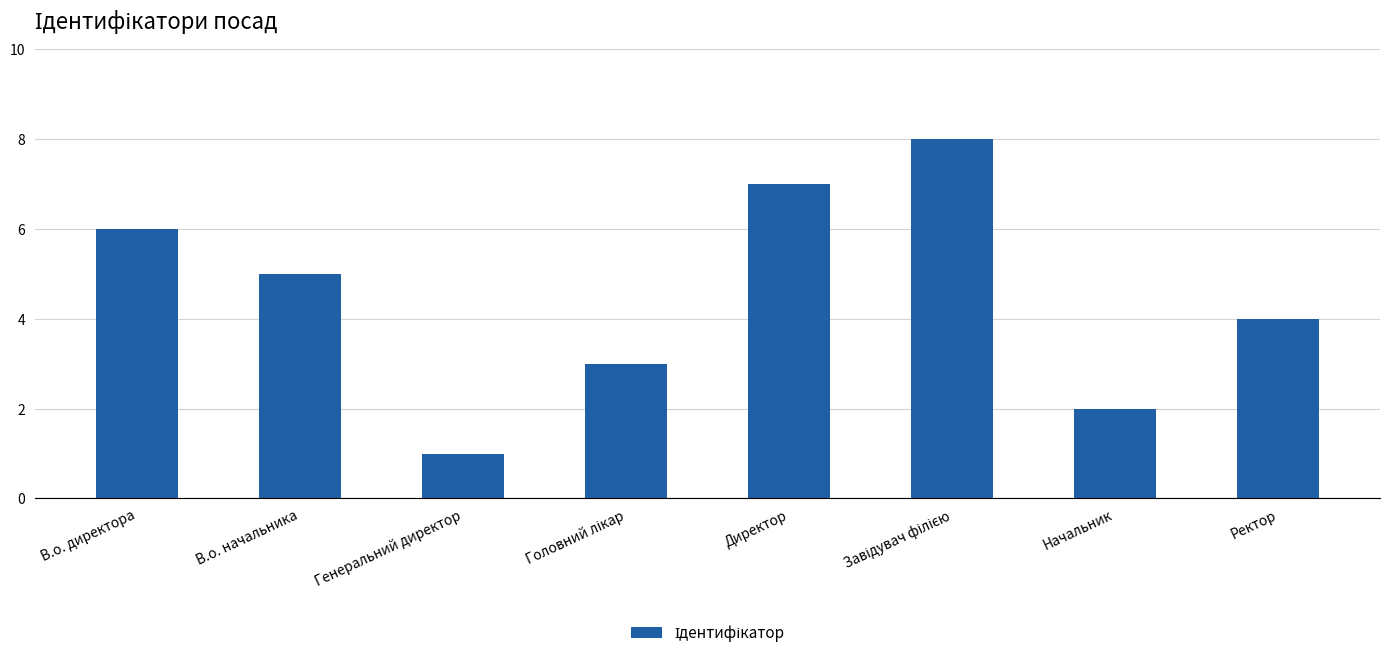

How many bars are there in total?

8